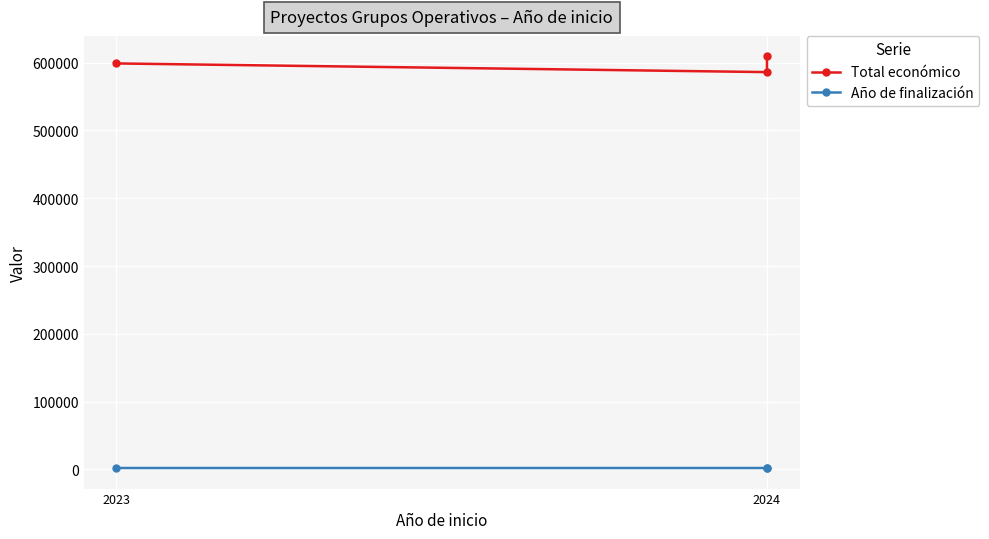

Count the Año de finalización values in the range 2026 to 2027.

3